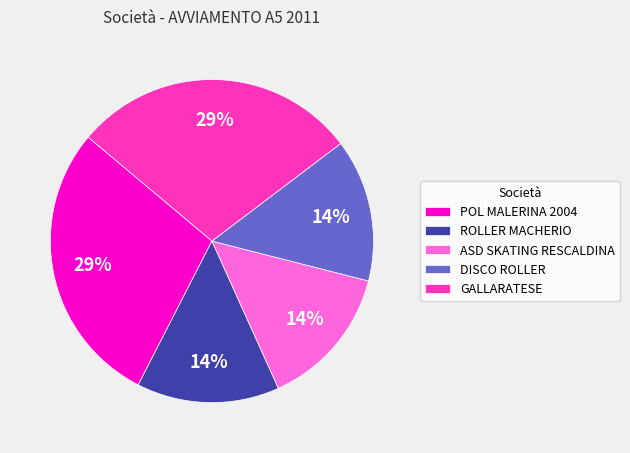

Is the sum of POL MALERINA 2004 and DISCO ROLLER greater than half?

No